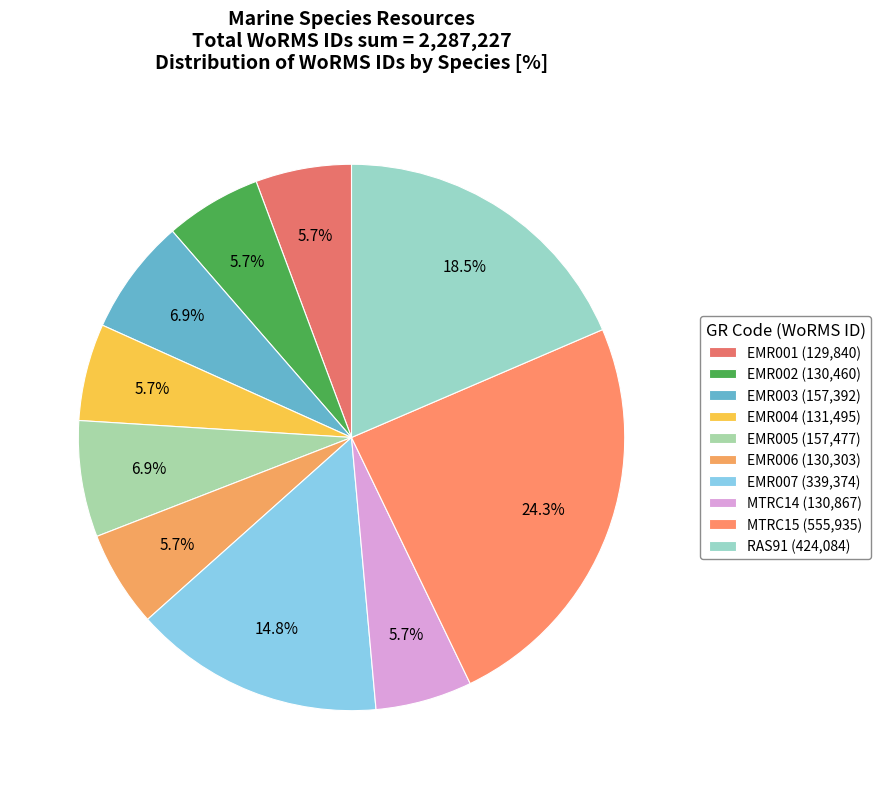

How many segments does this pie chart have?

10